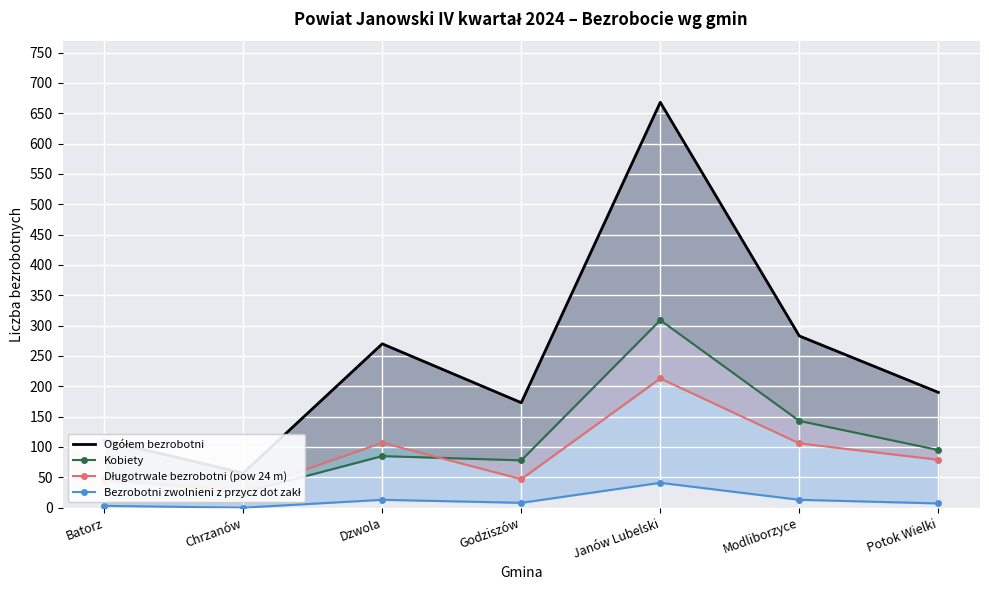

The Długotrwale bezrobotni (pow 24 m) series shows 27 at Chrzanów. True or false?

True